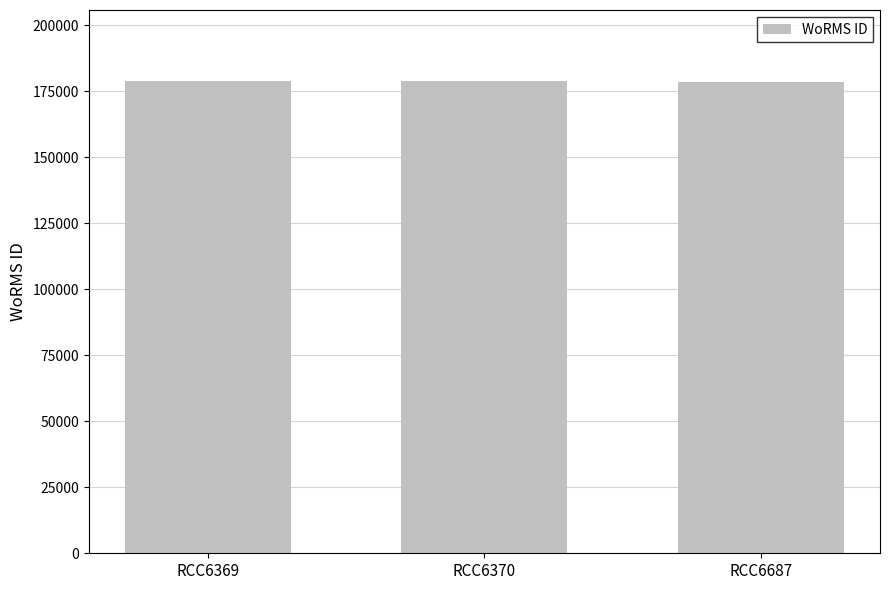

What is the change in value from RCC6369 to RCC6687?

-382